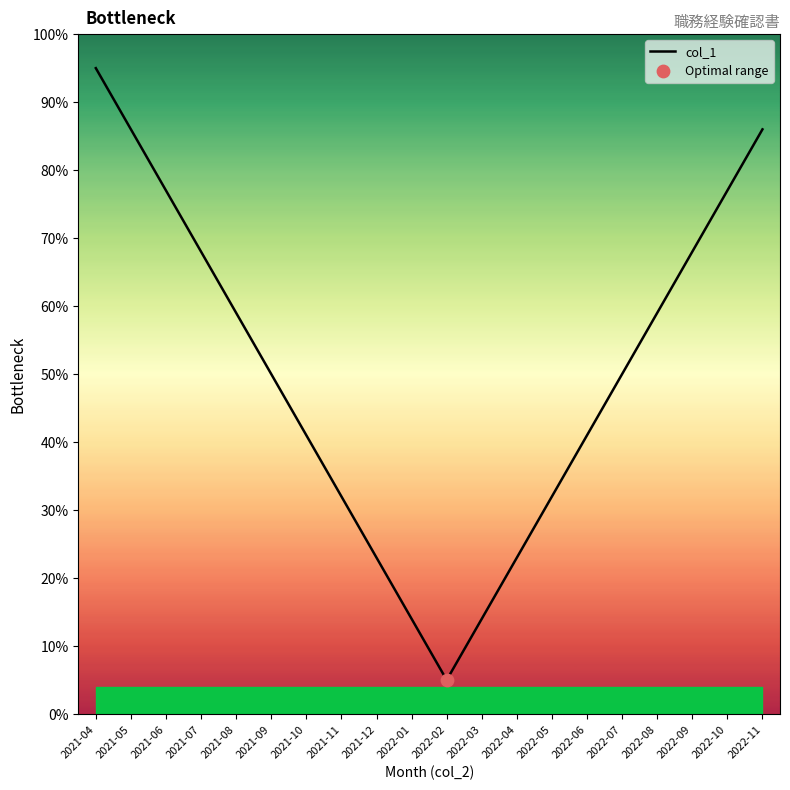

Between 2021-10 and 2022-02, which is larger?

2021-10